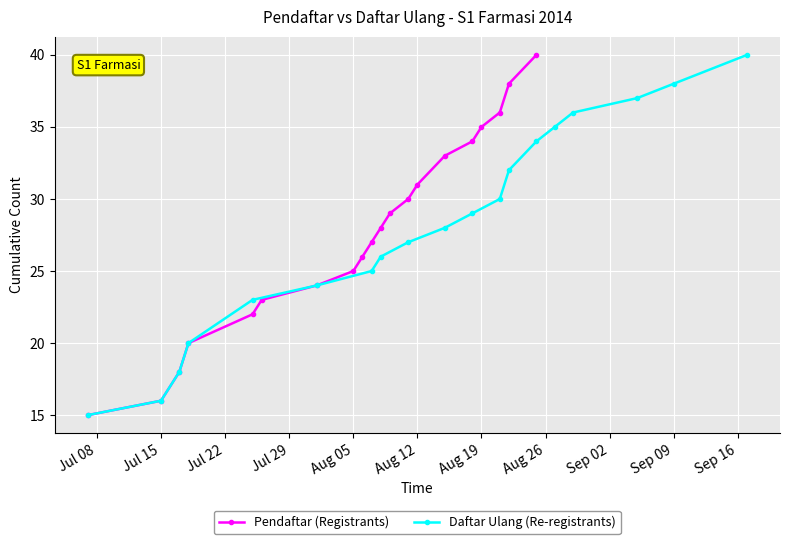

True or false: Pendaftar (Registrants) has more than 2 points higher than both neighbors.

False